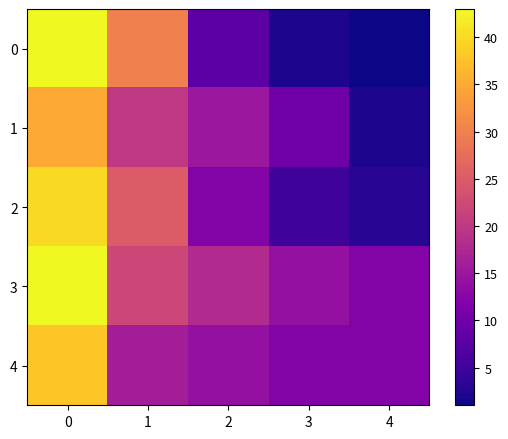

Reading left to right, extract all data points from this chart.

0: 0=43	1=30	2=8	3=2	4=1
1: 0=35	1=20	2=15	3=10	4=2
2: 0=40	1=25	2=12	3=5	4=3
3: 0=43	1=22	2=18	3=14	4=12
4: 0=38	1=16	2=14	3=12	4=12